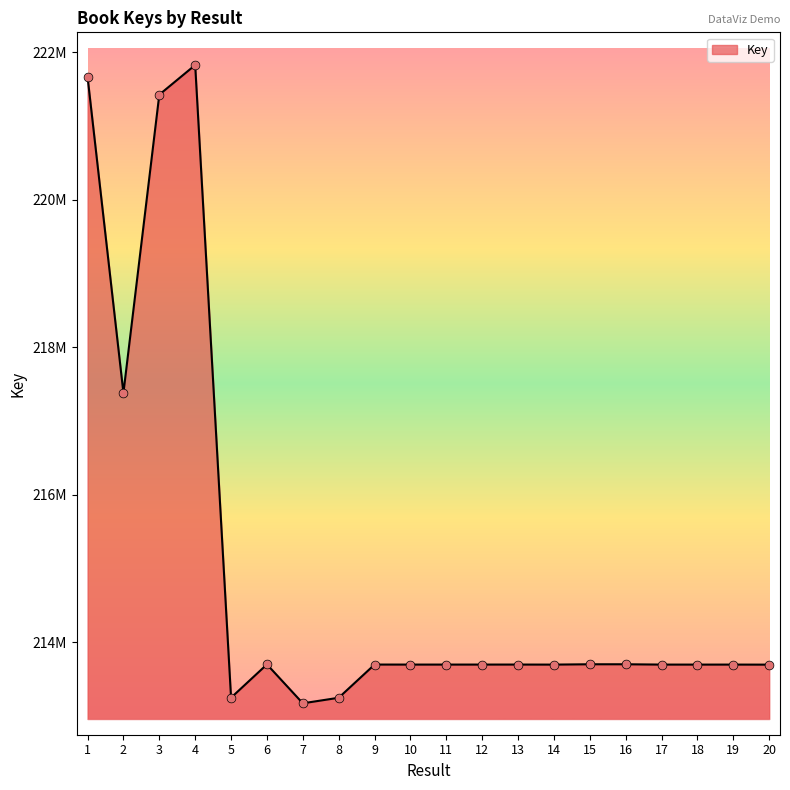

Approximately how many times larger is the value at 20 compared to 5?

1.0